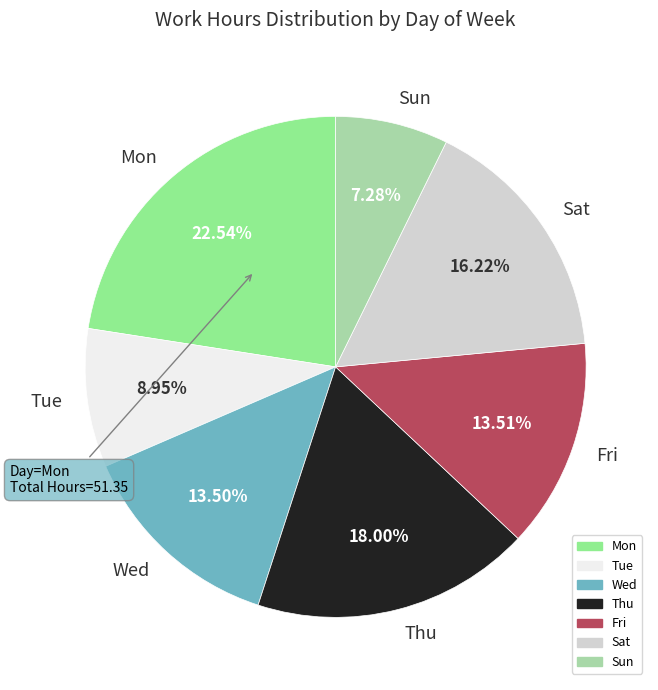

What percentage is the Mon slice, to the nearest percent?

23%